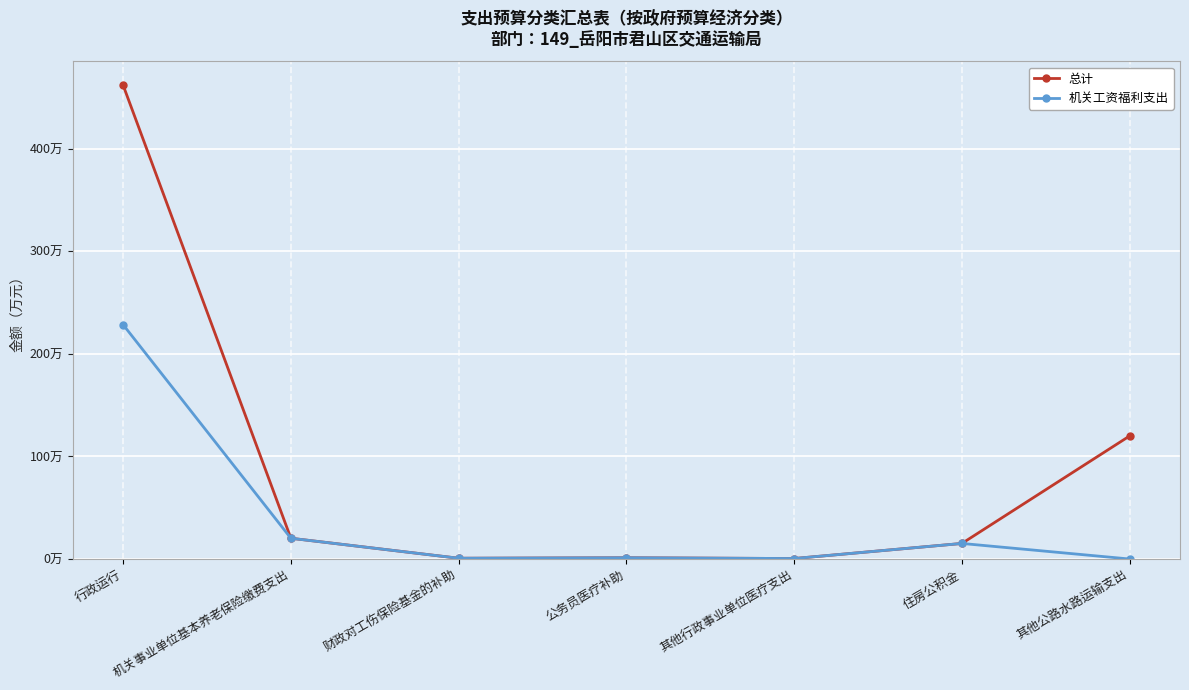

What is the label of the 1st point from the left?

行政运行